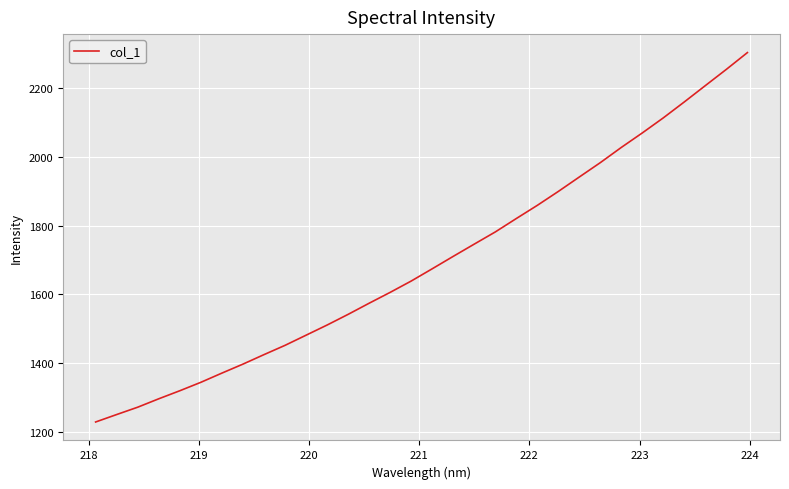

What is the greatest value displayed?

2303.4